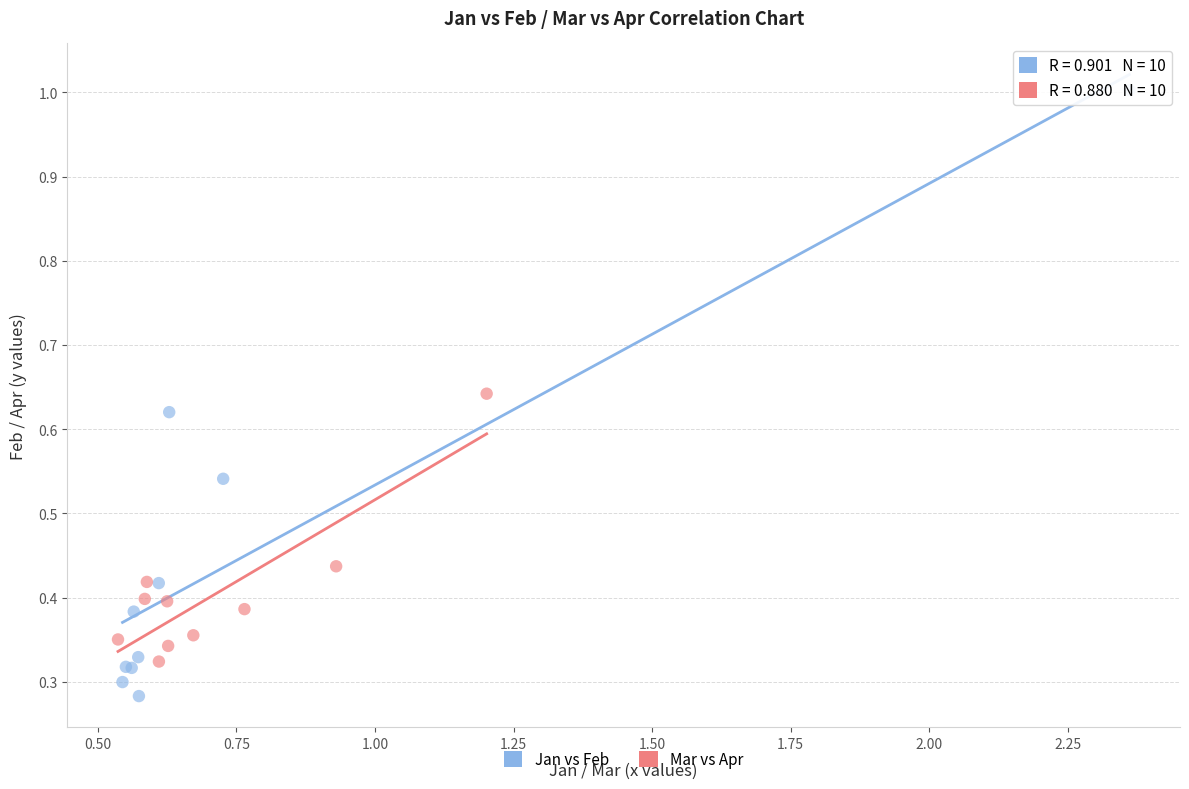

What are all the series names shown in the legend?

Jan vs Feb, Mar vs Apr